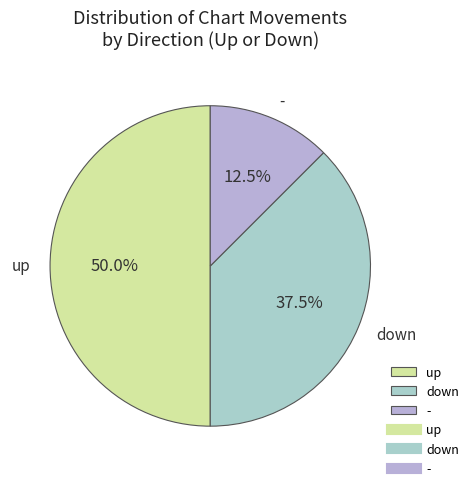

Is down the majority of the pie?

No